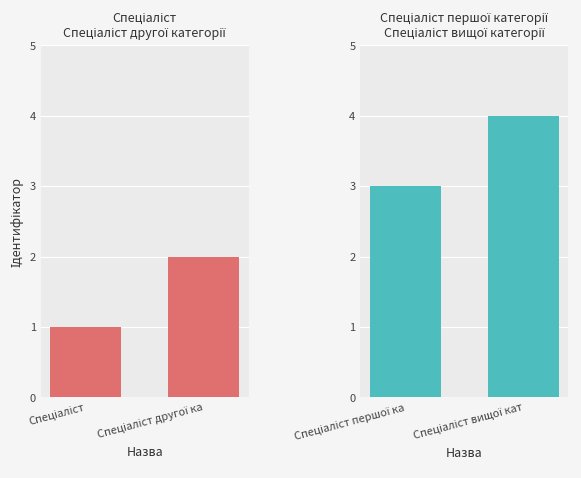

Which has a higher value, Спеціаліст другої ка or Спеціаліст?

Спеціаліст другої ка